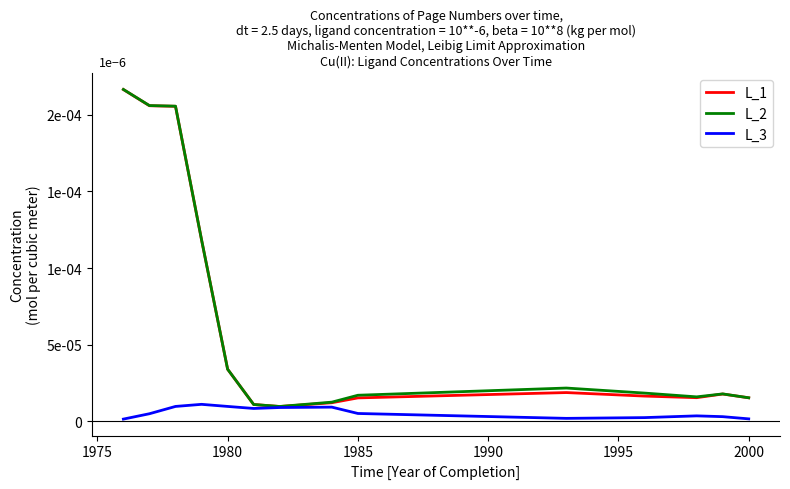

What is the value of the L_2 point at the 6th from the left?

10.9